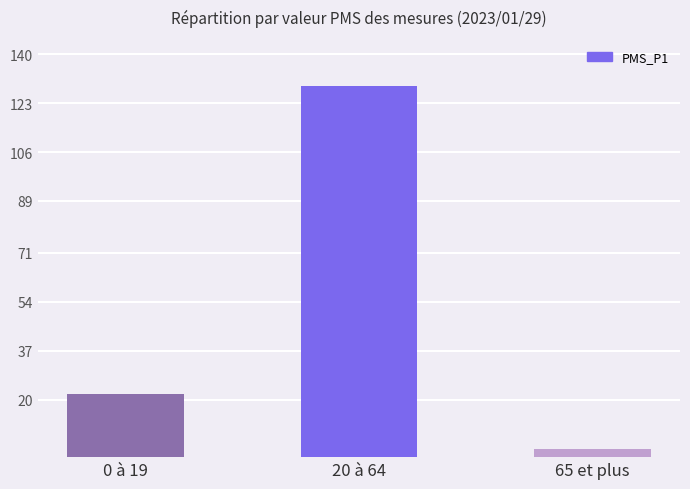

What value does the data have at 0 à 19?

22